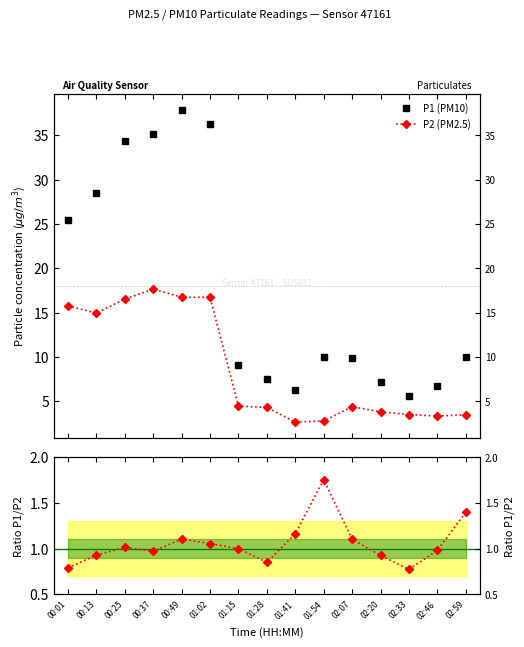

Is the value of Ratio P1/P2 (norm.) at 01:28 greater than the value of P1 (PM10) at 02:33?

No